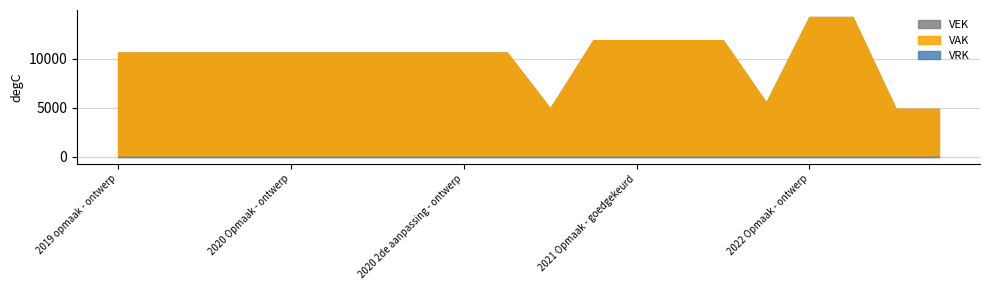

True or false: VRK and VEK intersect in this chart.

False